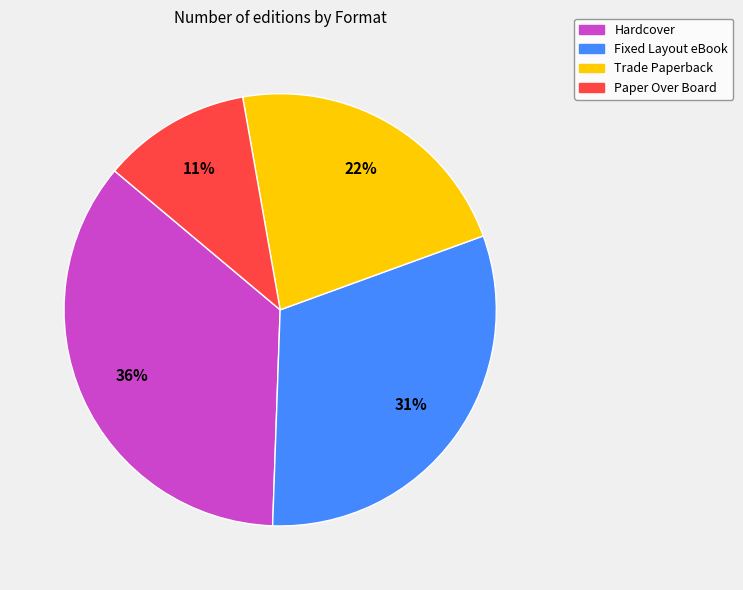

Which slice is the smallest?

Paper Over Board